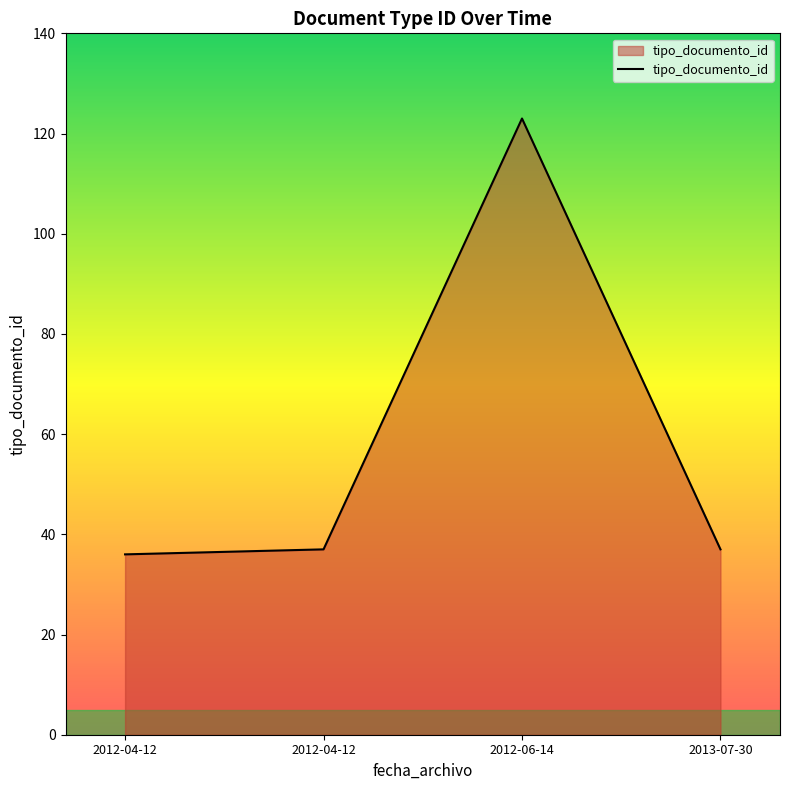

Reading left to right, list all the values displayed in this chart.

2012-04-12=36	2012-04-12=37	2012-06-14=123	2013-07-30=37